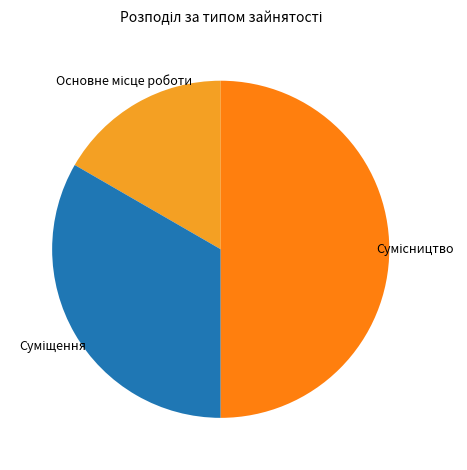

Is there any slice that represents more than half of the pie?

No